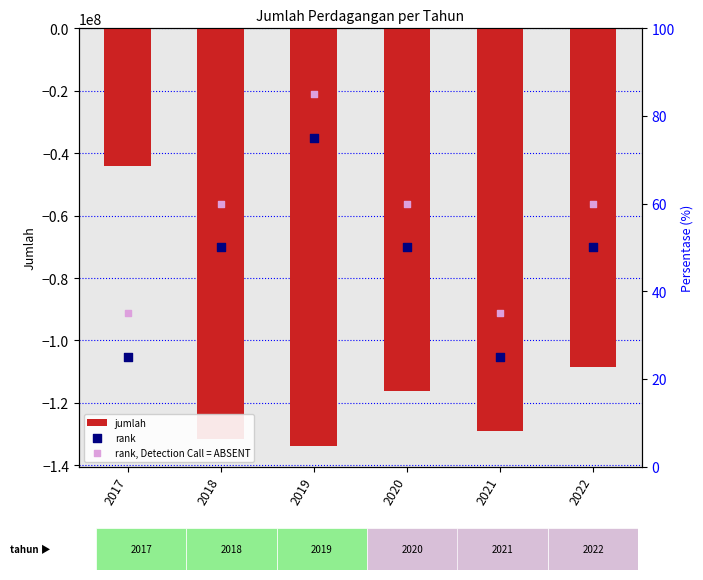

At how many categories does at least one series exceed -92071001?

6